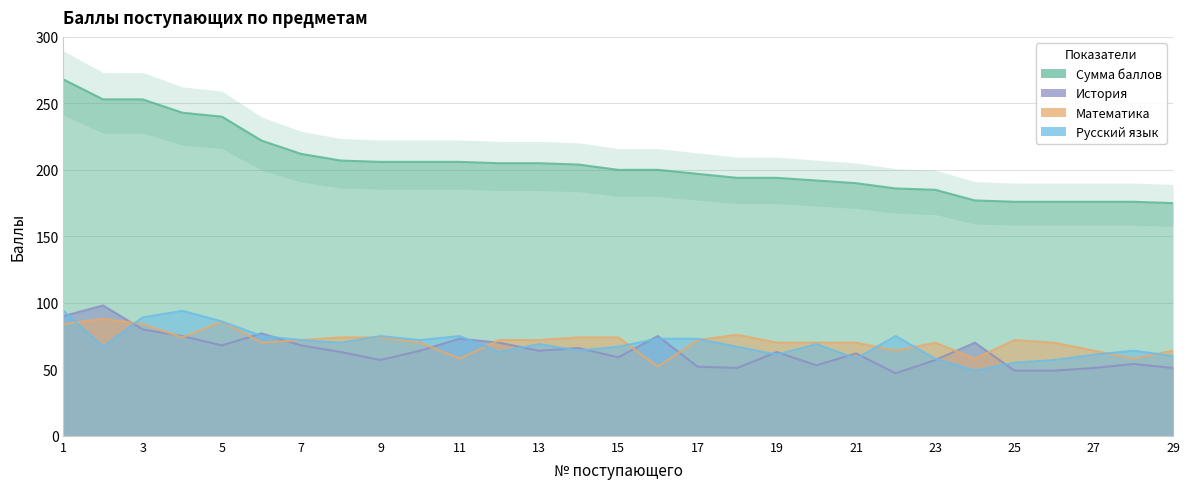

Does the chart display data point markers on the line(s)?

No